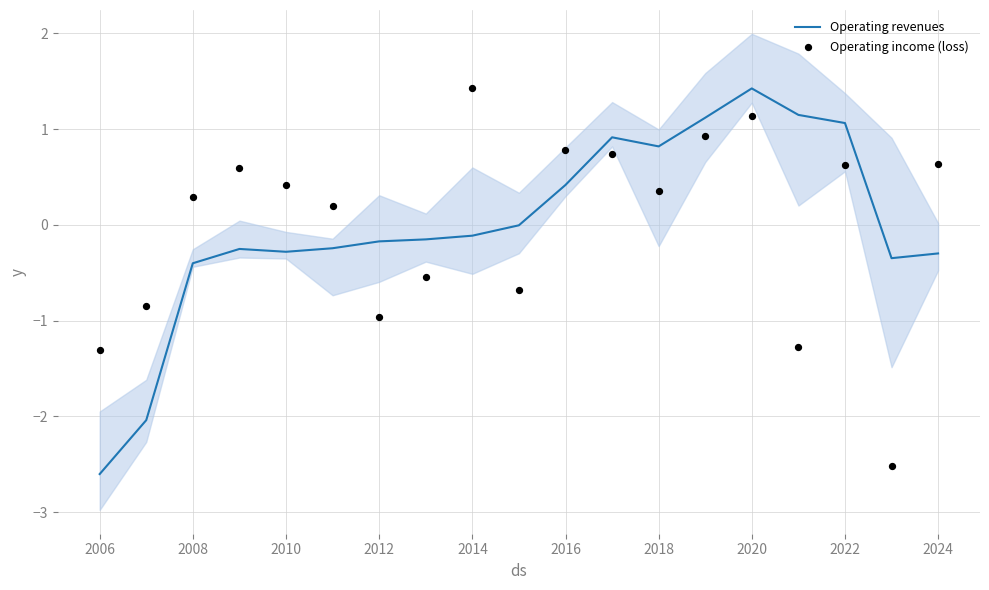

Which series has the largest Y range (max minus min)?

Operating revenues